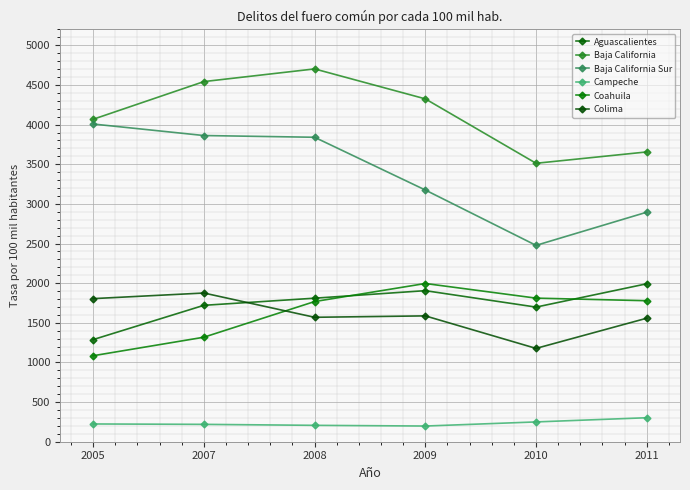

What is the highest value of the Baja California Sur series?

4007.4